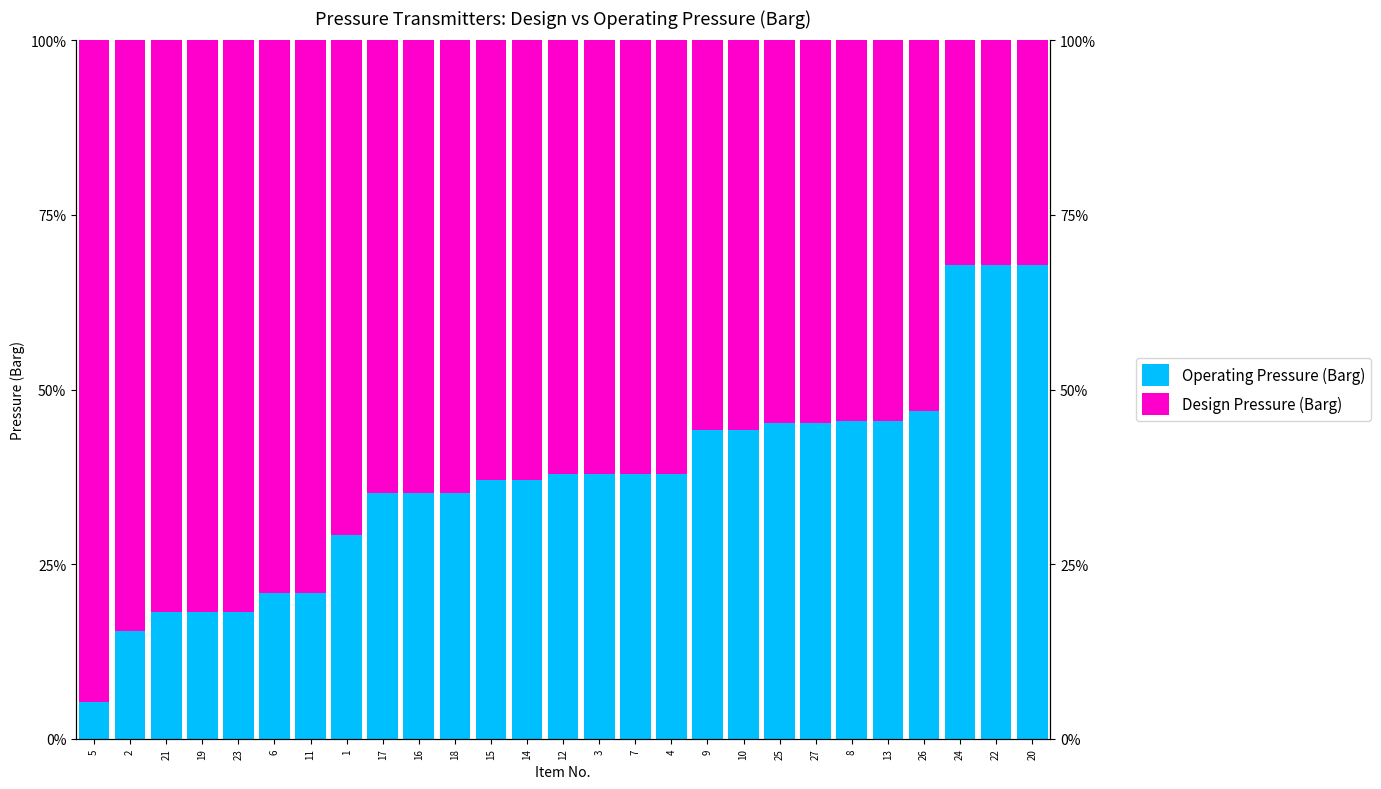

Between 27 and 2, which is larger?

27